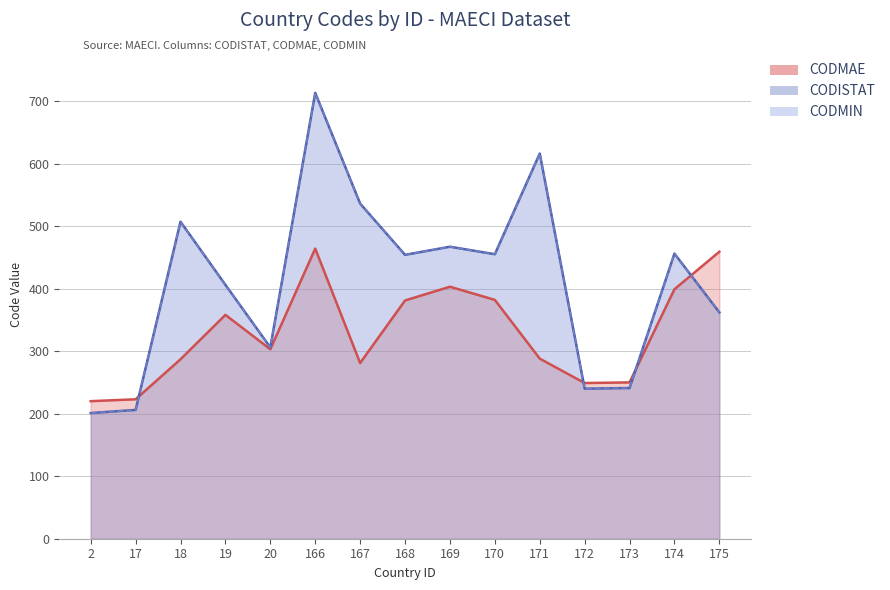

Does the chart have visible grid lines?

Yes